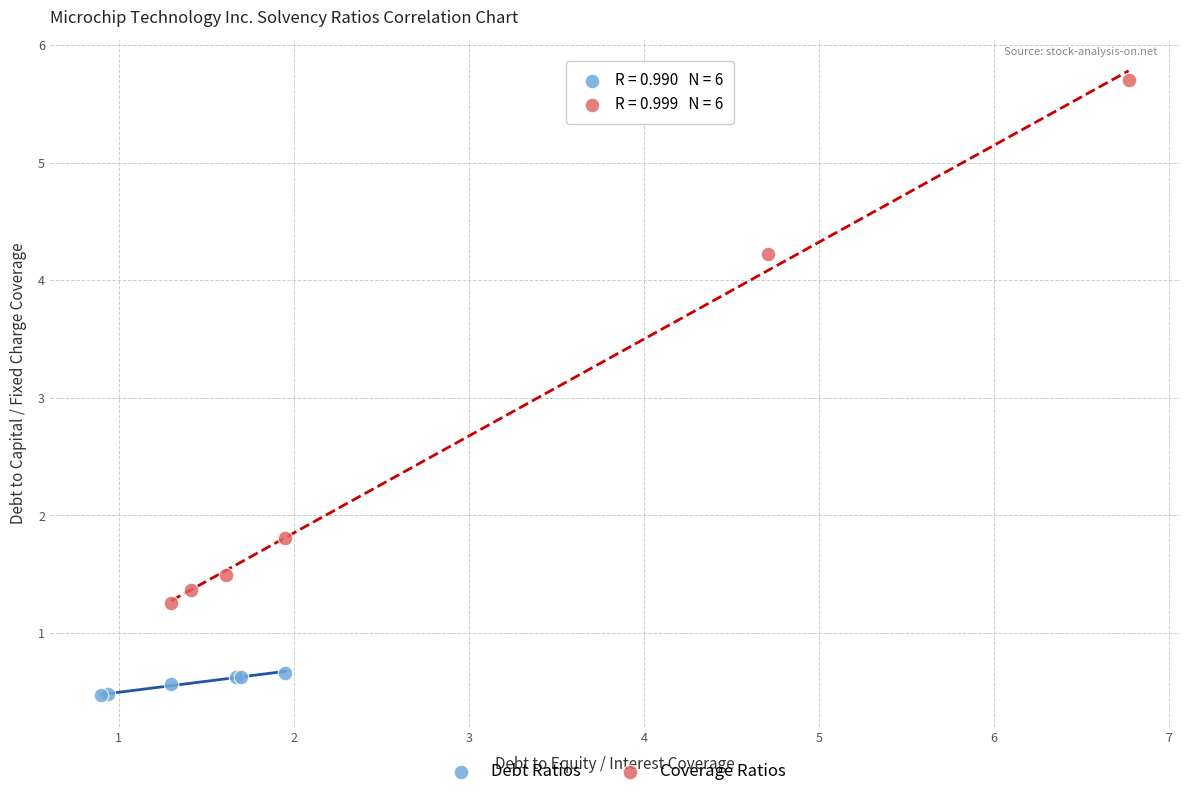

Which series has the largest Y range (max minus min)?

Coverage Ratios